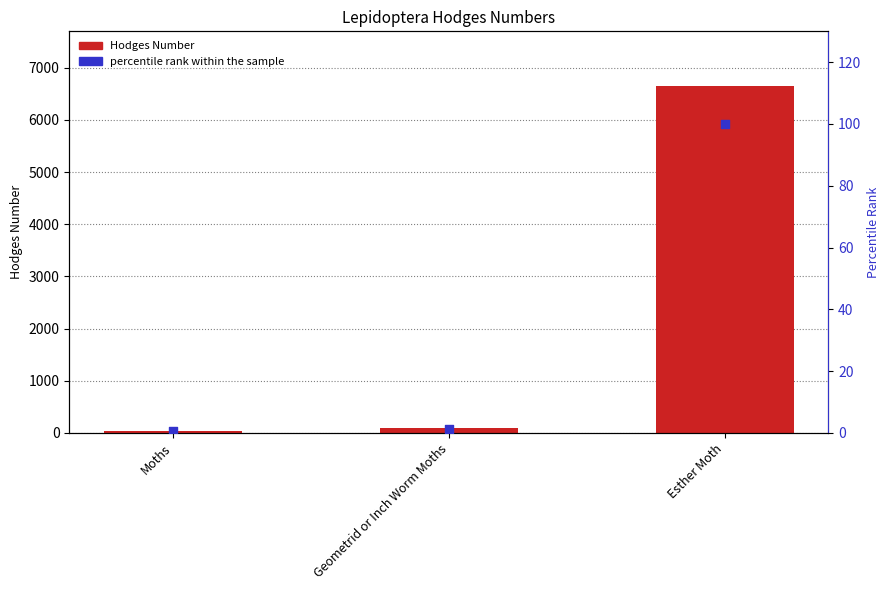

What is the total value across all series at Esther Moth?

6755.0